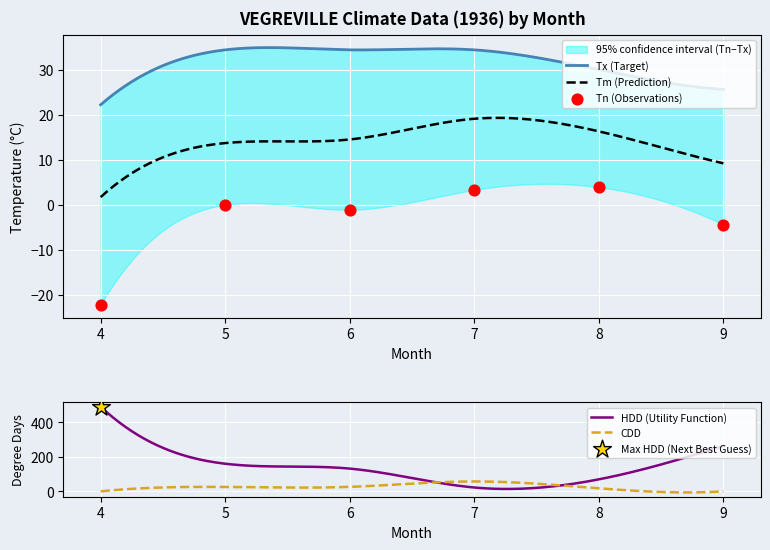

At how many categories does at least one series exceed 19?

6